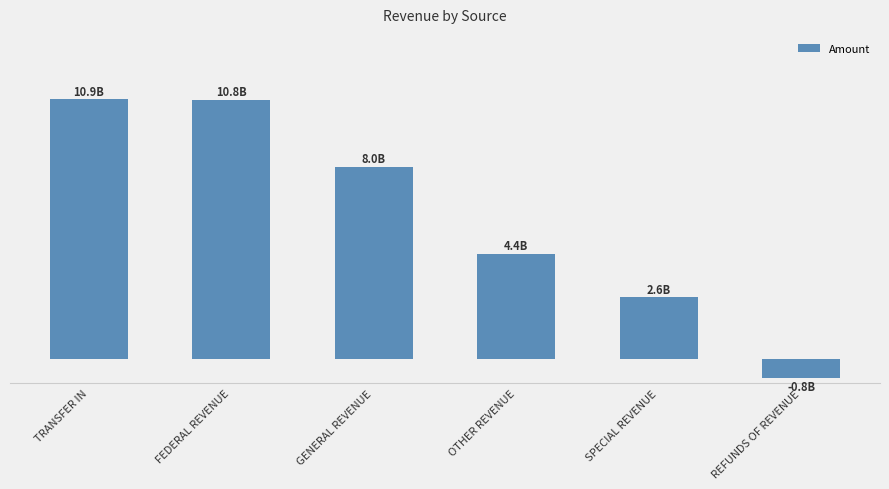

What is the value of the 5th bar from the left?

2570786916.4